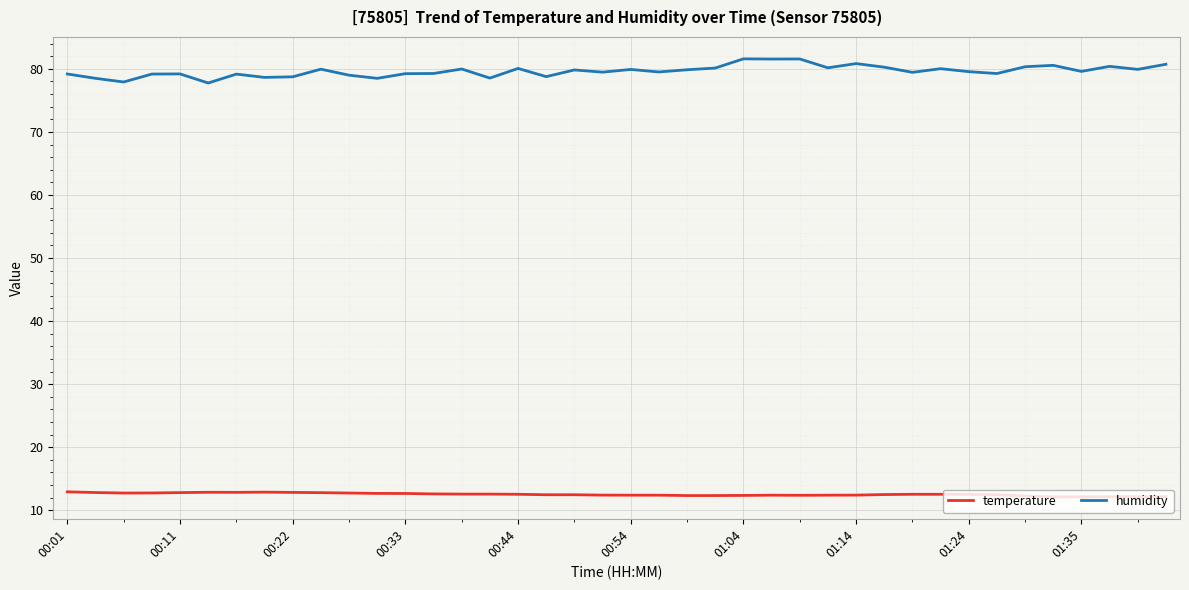

True or false: temperature and humidity cross at least once.

False